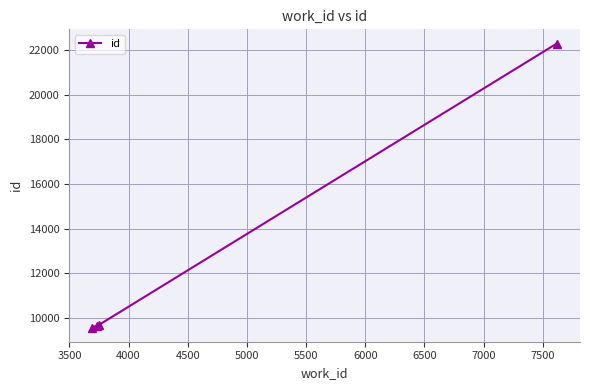

What is the minimum value shown in the chart?

9564